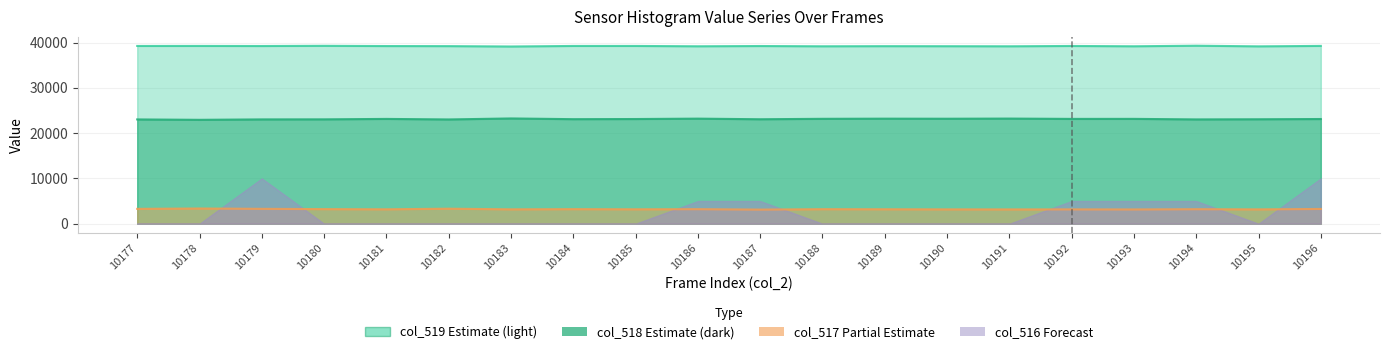

The col_517 series shows 1493 at 10189. True or false?

False